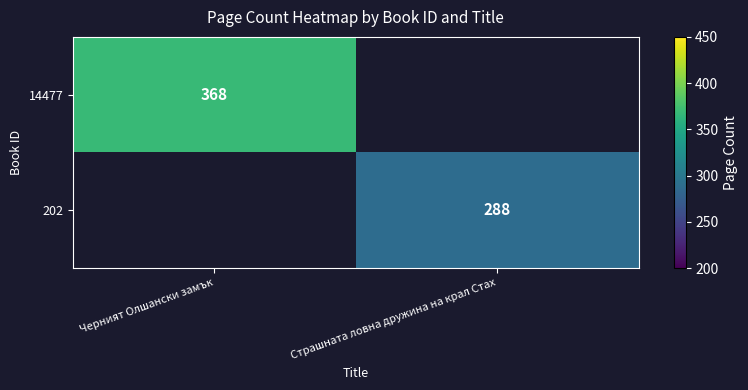

The value of 202 at Страшната ловна дружина на крал Стах is 177. True or false?

False